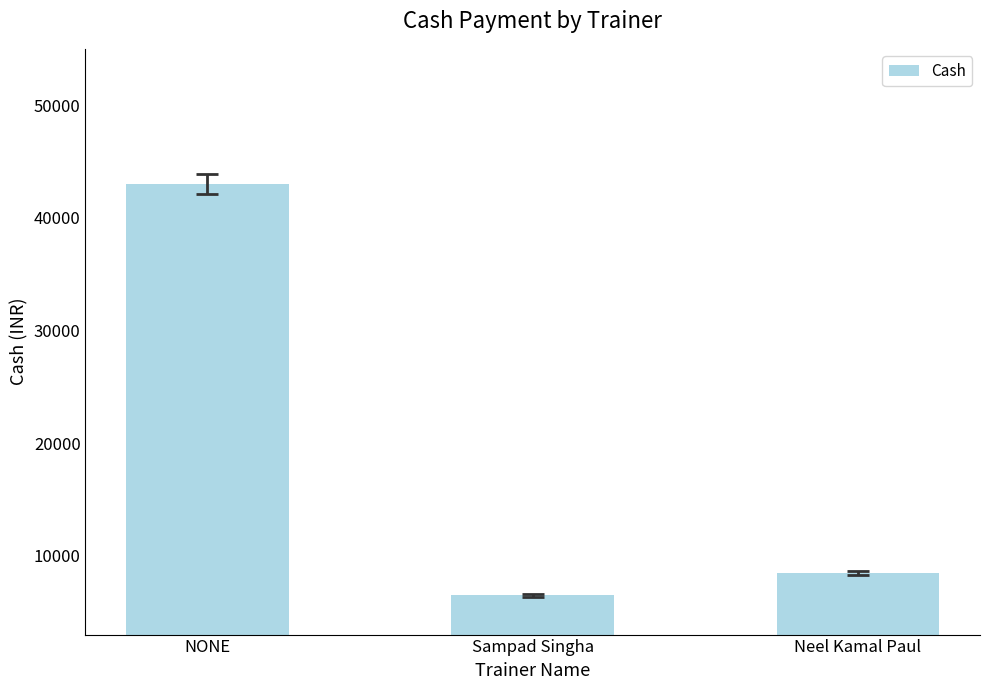

Are the bars grouped side by side (vs. stacked)?

No